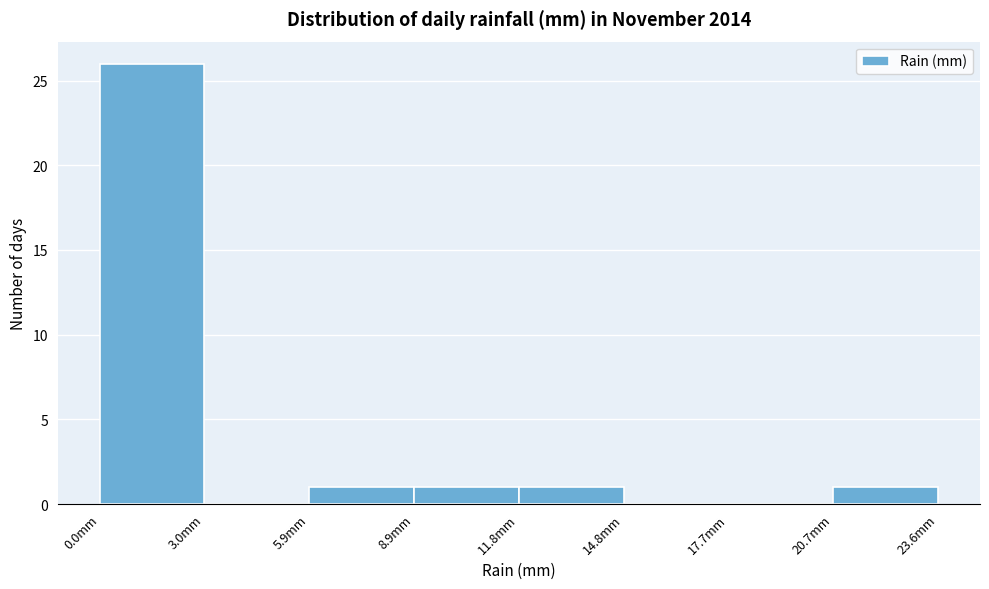

Reading left to right, list every bar in this chart as the range it spans on the x-axis followed by its height. Neither the bar edges nor the heights are printed on the chart, so give them approximately, as read against the axes.

0.00 to 2.95: 26
2.95 to 5.90: 0
5.90 to 8.85: 1
8.85 to 11.80: 1
11.80 to 14.75: 1
14.75 to 17.70: 0
17.70 to 20.65: 0
20.65 to 23.60: 1